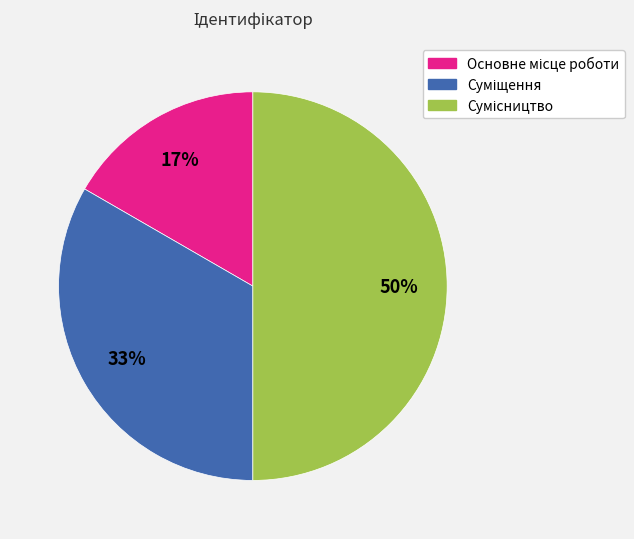

To the nearest percent, what is the average slice percentage?

33%